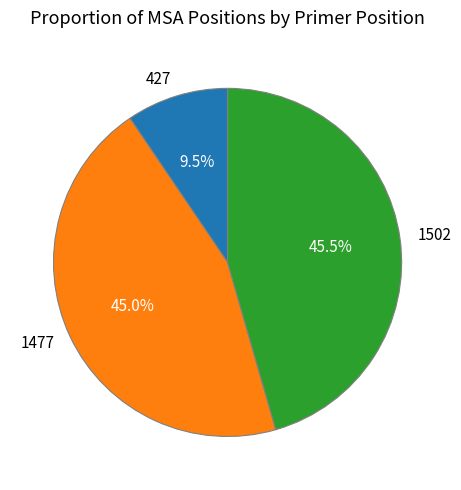

Does 1502 represent more than half of the total?

No